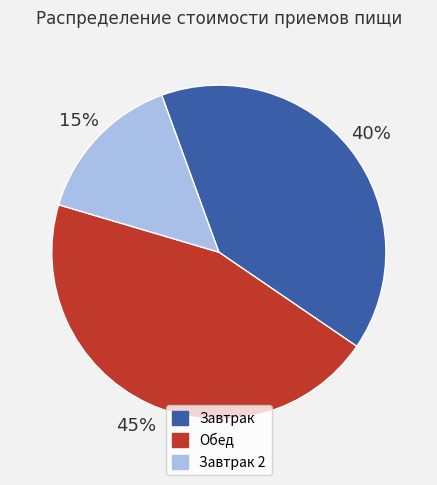

To the nearest percent, what is the average slice percentage?

33%